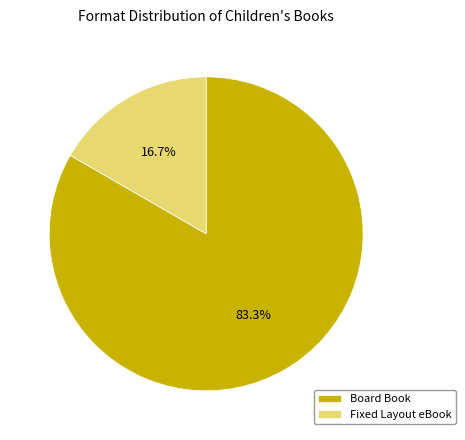

Count the number of slices in the pie.

2